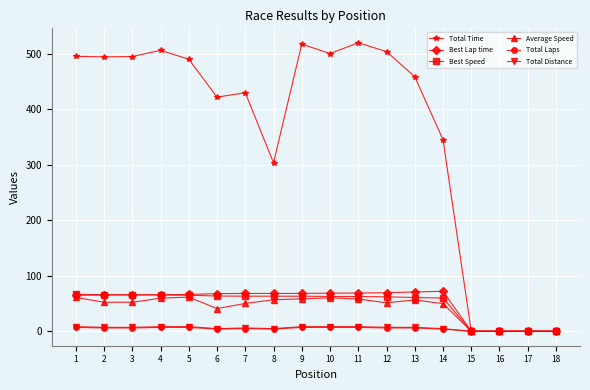

True or false: Average Speed has more than 1 interior local peaks.

True